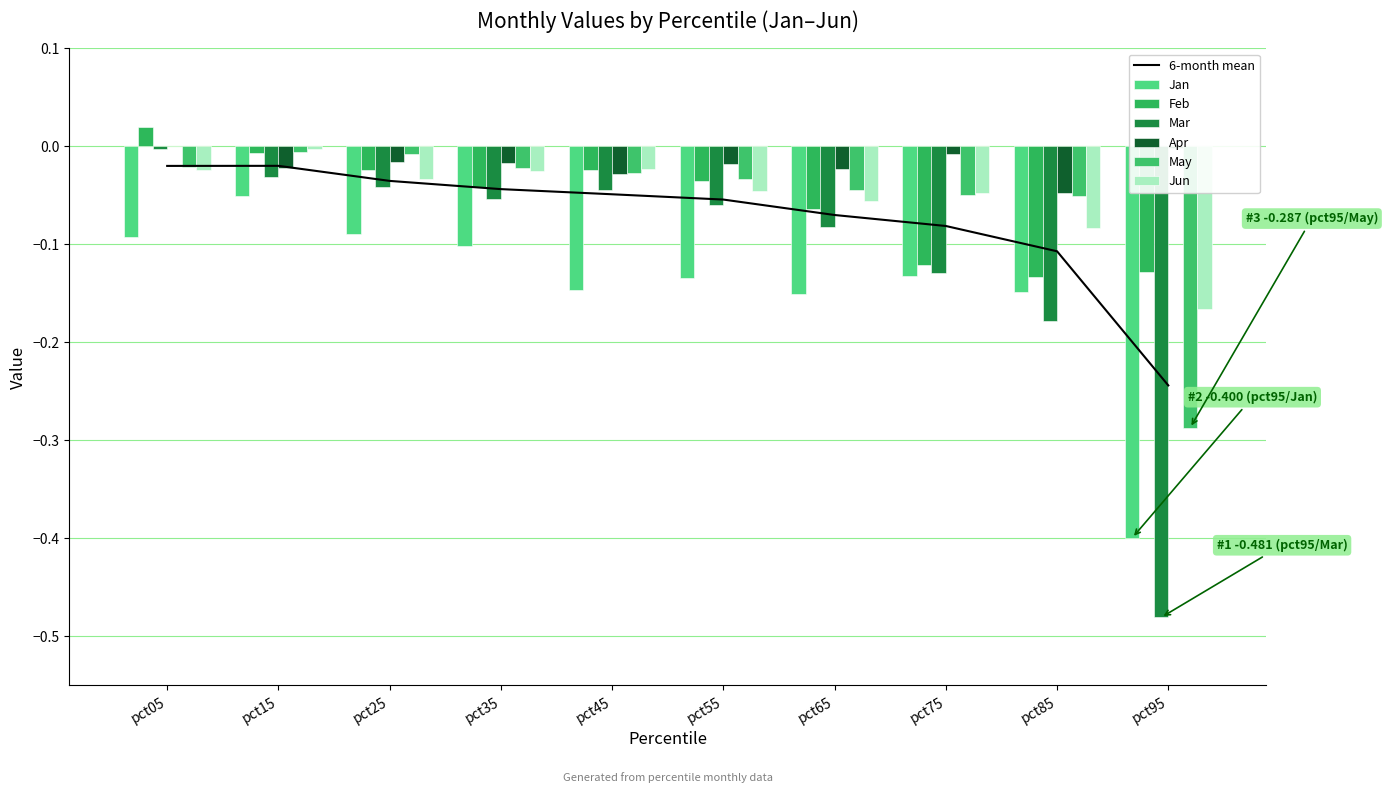

Between pct45 and pct55, which is larger?

pct55